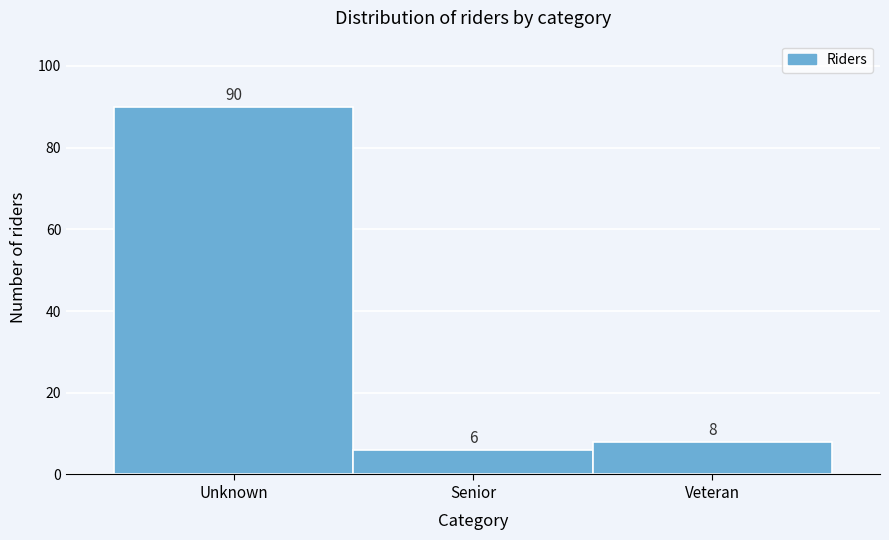

Reading left to right, what are all the values shown in this chart?

90	6	8